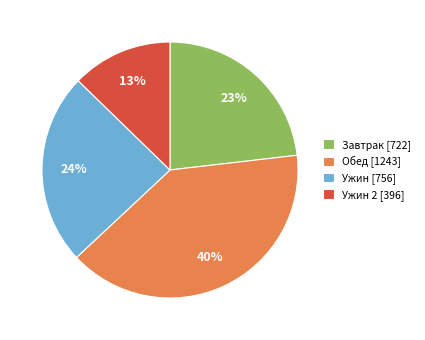

Is it true that Ужин 2 [396] is 13% of the pie?

True